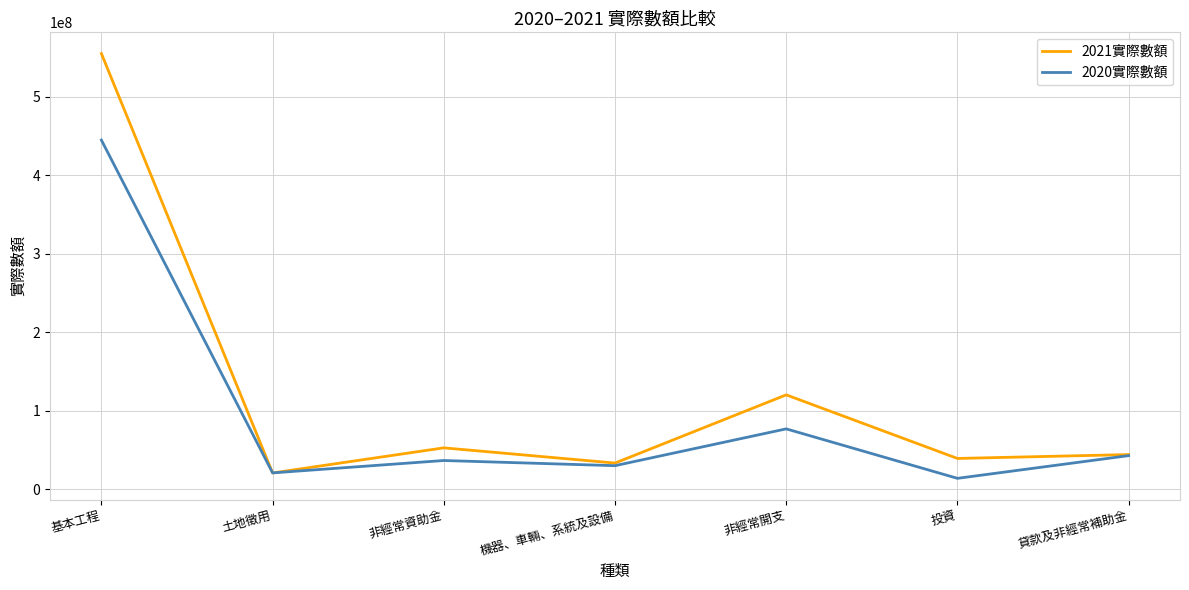

Where is 2020實際數額 nearest to the value 229496797?

非經常開支